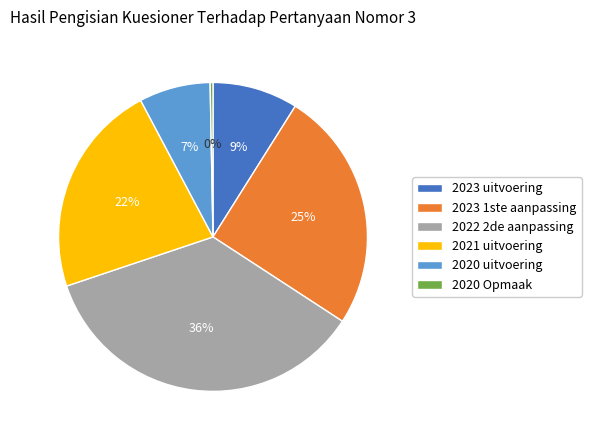

To the nearest percent, what portion does 2020 uitvoering represent?

7%